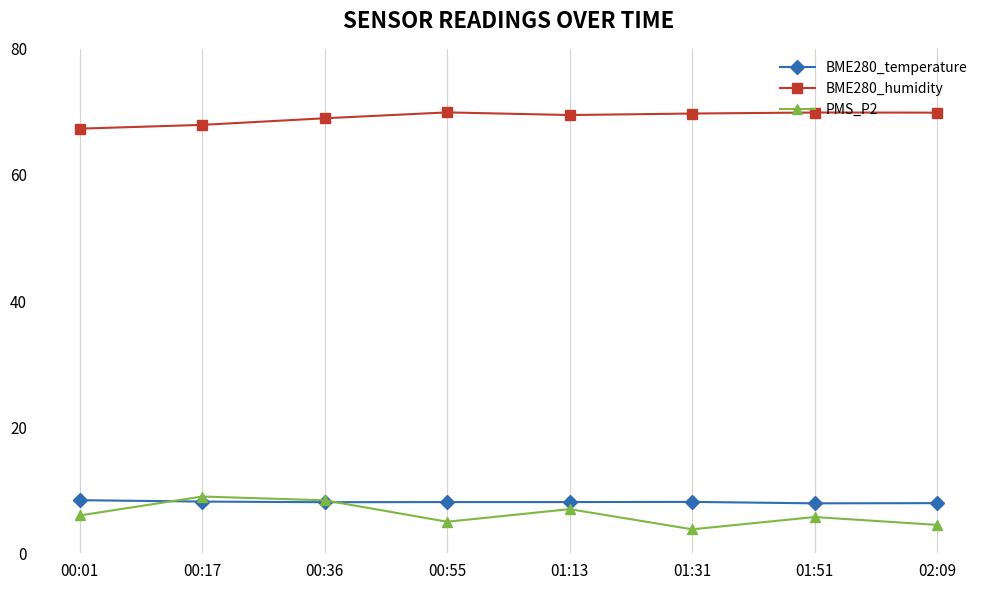

How many lines are shown in the chart?

3